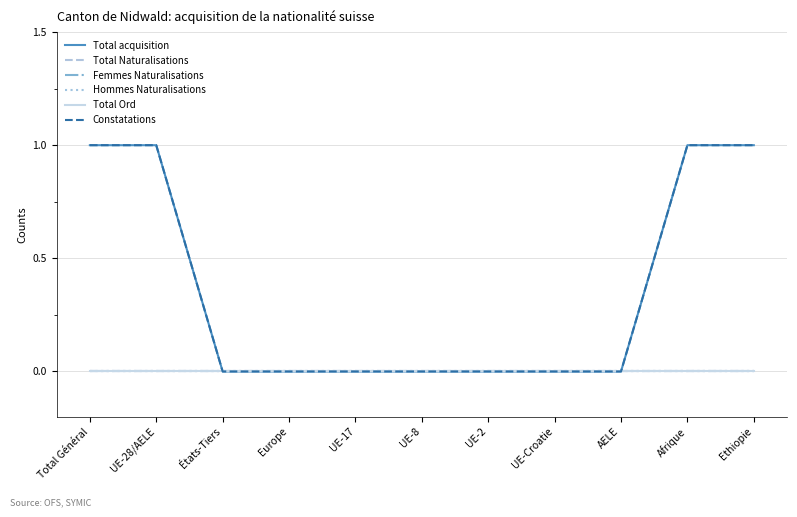

Does the chart display data point markers on the line(s)?

No